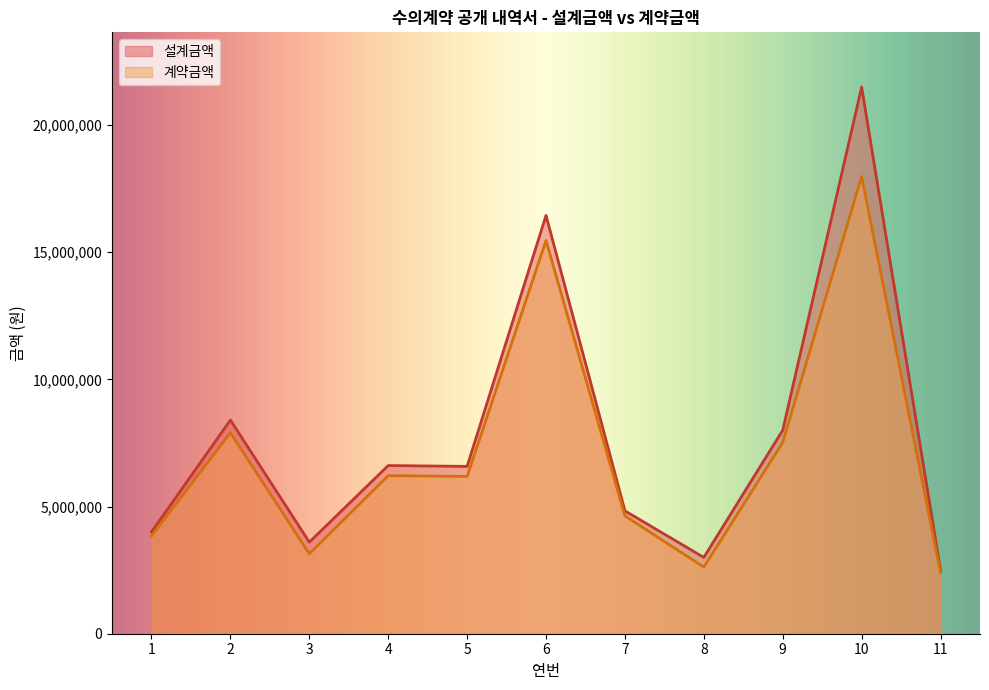

Reading left to right, what are all the values shown in this chart?

설계금액: 1=4000000	2=8400000	3=3600000	4=6611000	5=6578000	6=16445000	7=4830000	8=3000000	9=8000000	10=21492000	11=2500000
계약금액: 1=3840000	2=7904000	3=3142000	4=6214000	5=6182800	6=15458000	7=4636000	8=2618000	9=7519000	10=17975000	11=2400000